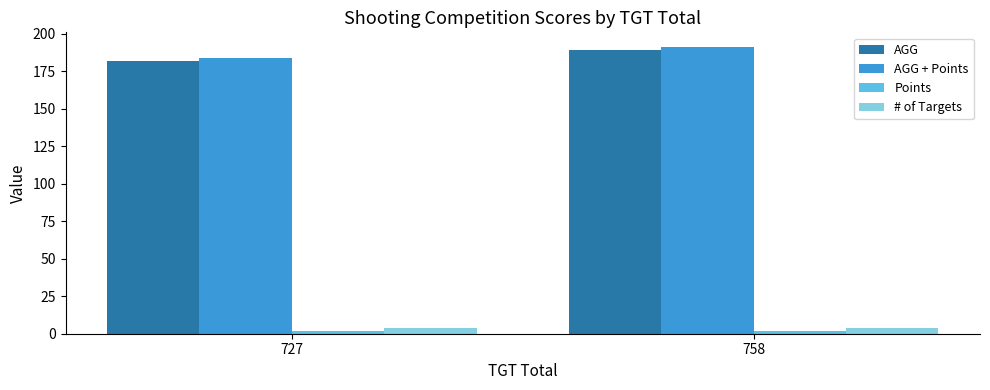

The AGG series shows 252.6 at 758. True or false?

False